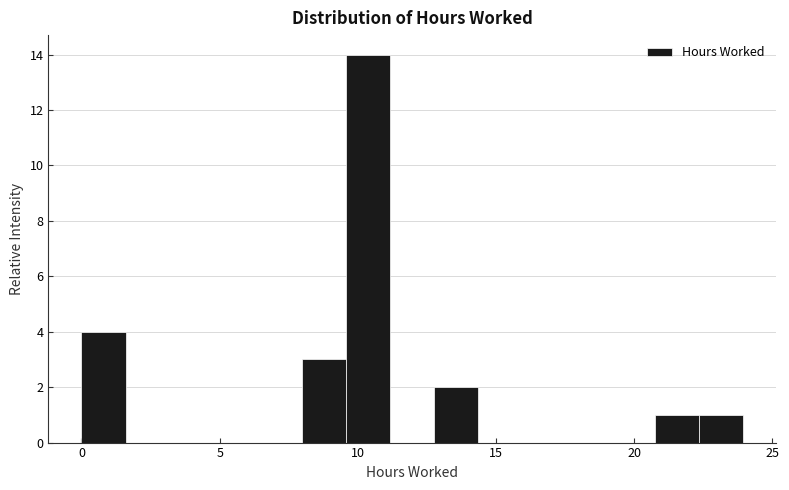

Read against the x-axis, roughly where is the centre of the tallest bar?

10.5